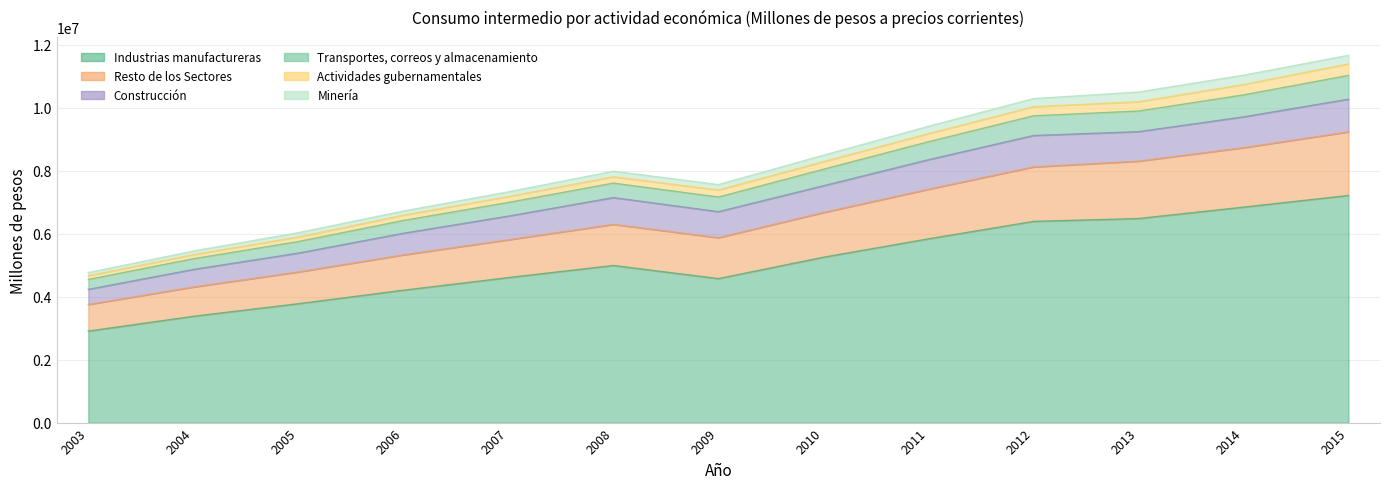

At which category does the chart reach its minimum across all series?

2003